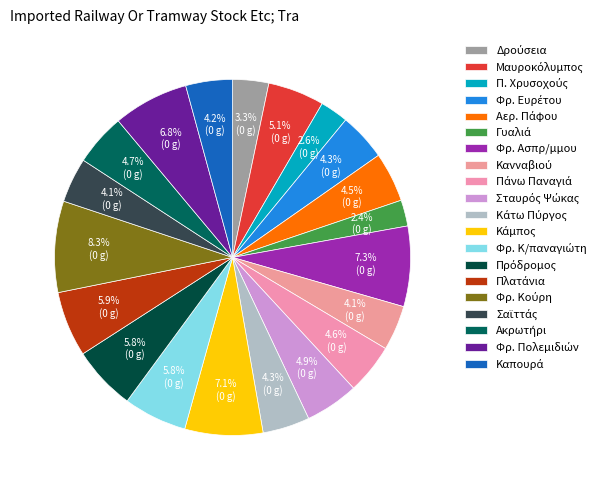

How many segments does this pie chart have?

20